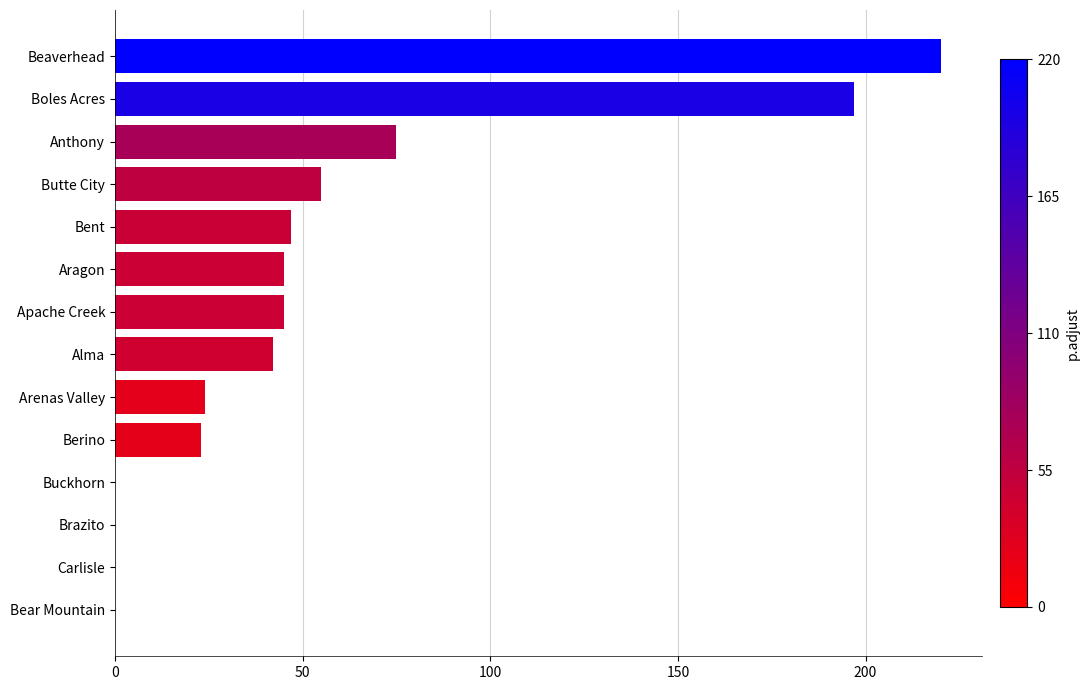

Reading bottom to top, what are all the values shown in this chart?

Bear Mountain=0	Carlisle=0	Brazito=0	Buckhorn=0	Berino=23	Arenas Valley=24	Alma=42	Apache Creek=45	Aragon=45	Bent=47	Butte City=55	Anthony=75	Boles Acres=197	Beaverhead=220